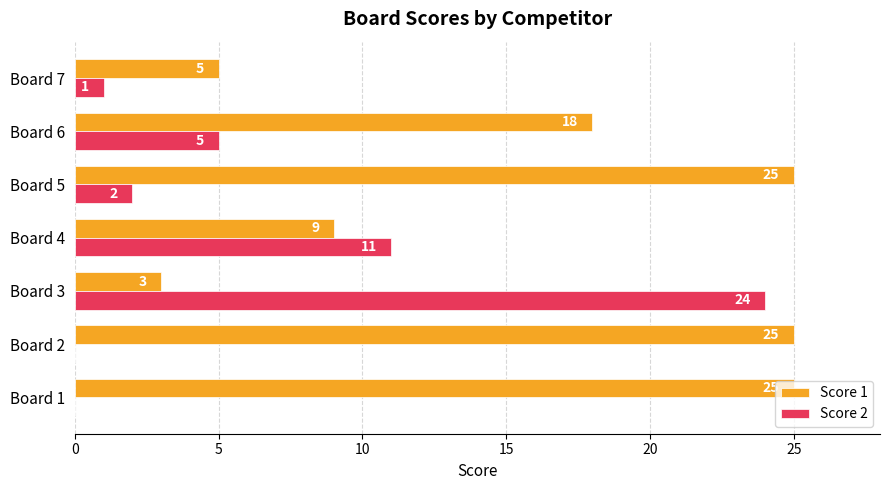

Which series has the largest total across all categories?

Score 1